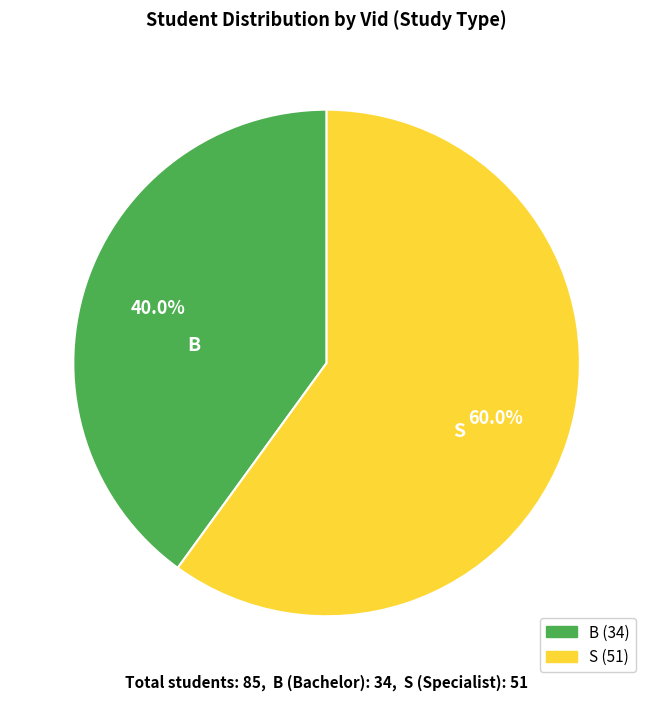

Count the number of slices in the pie.

2